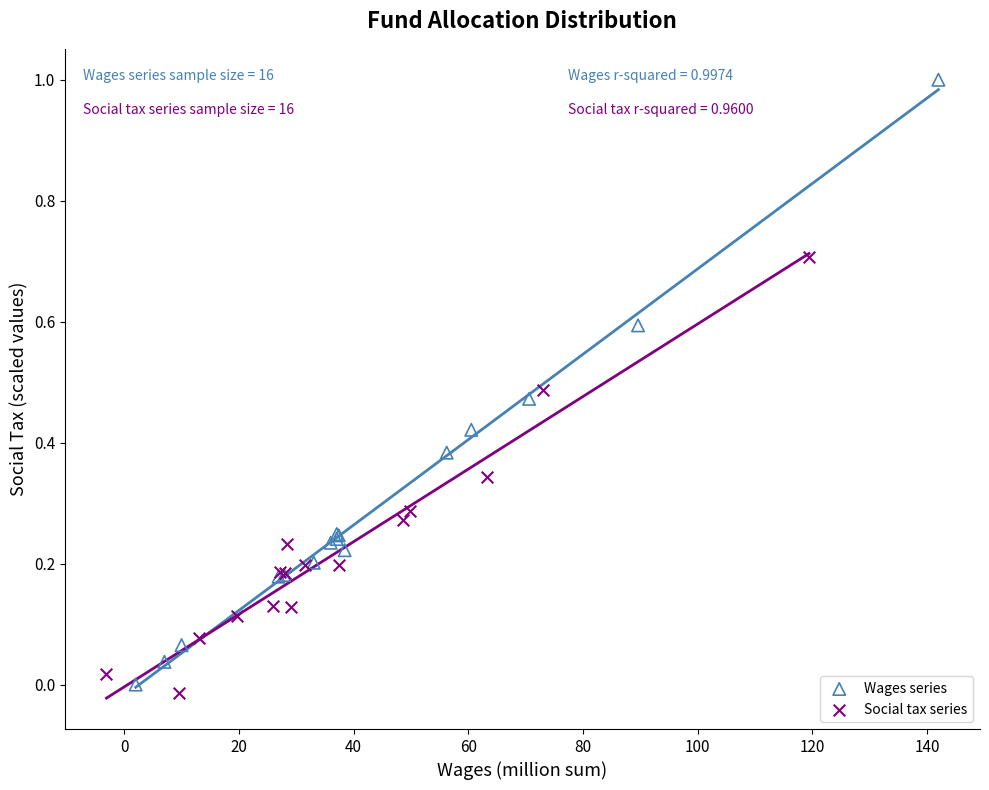

Which series has the widest spread of Y values?

Wages series